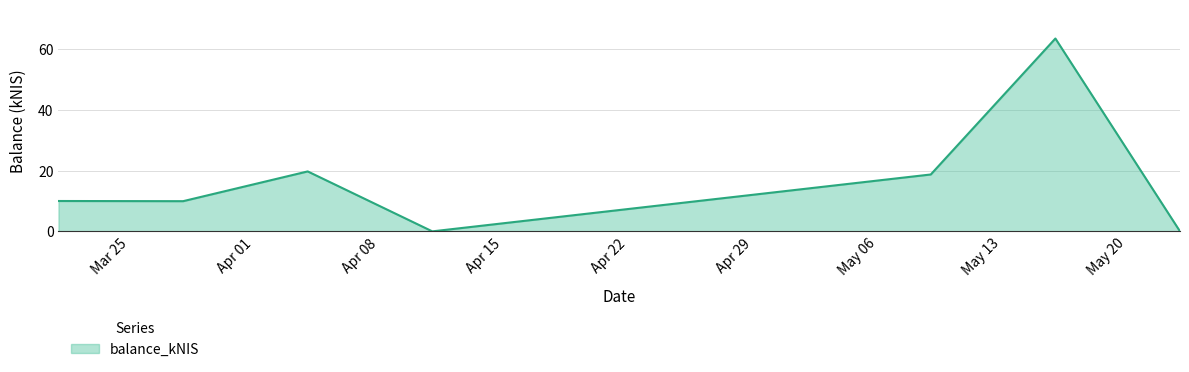

What is the average value?

17.4